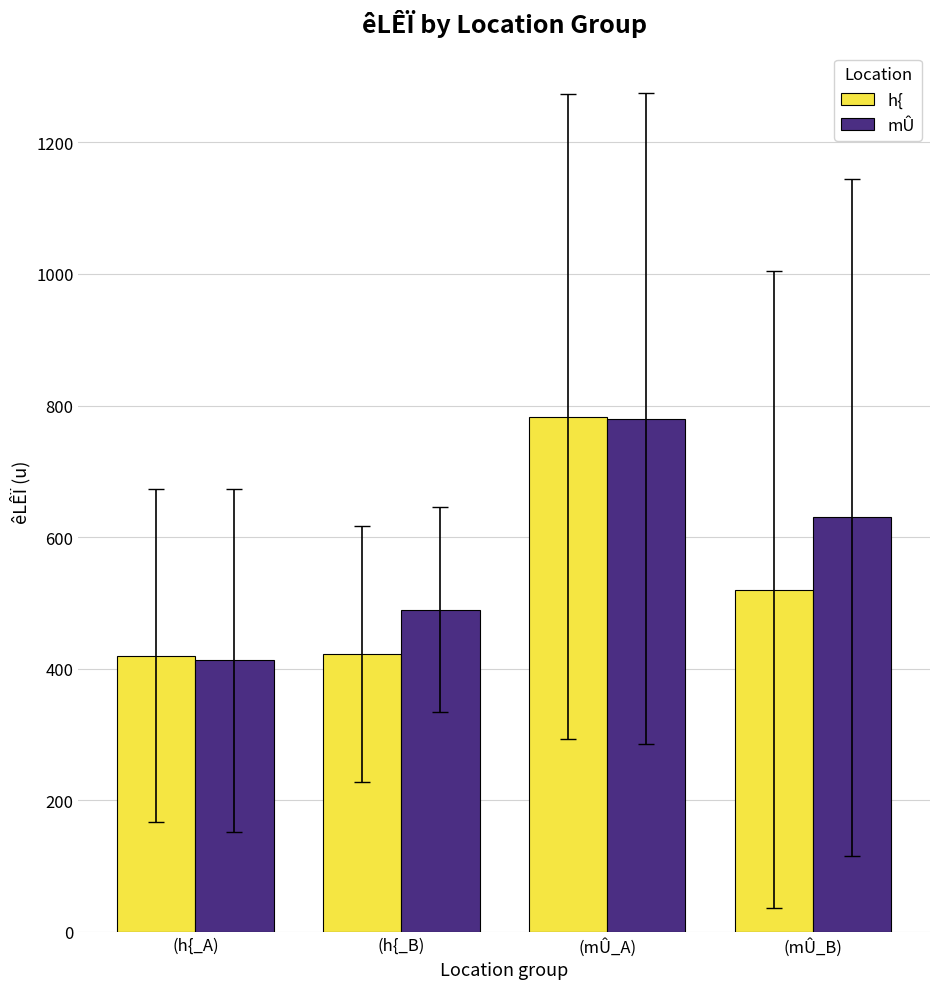

Rank the series by their average value, from highest to lowest.

mÛ, h{